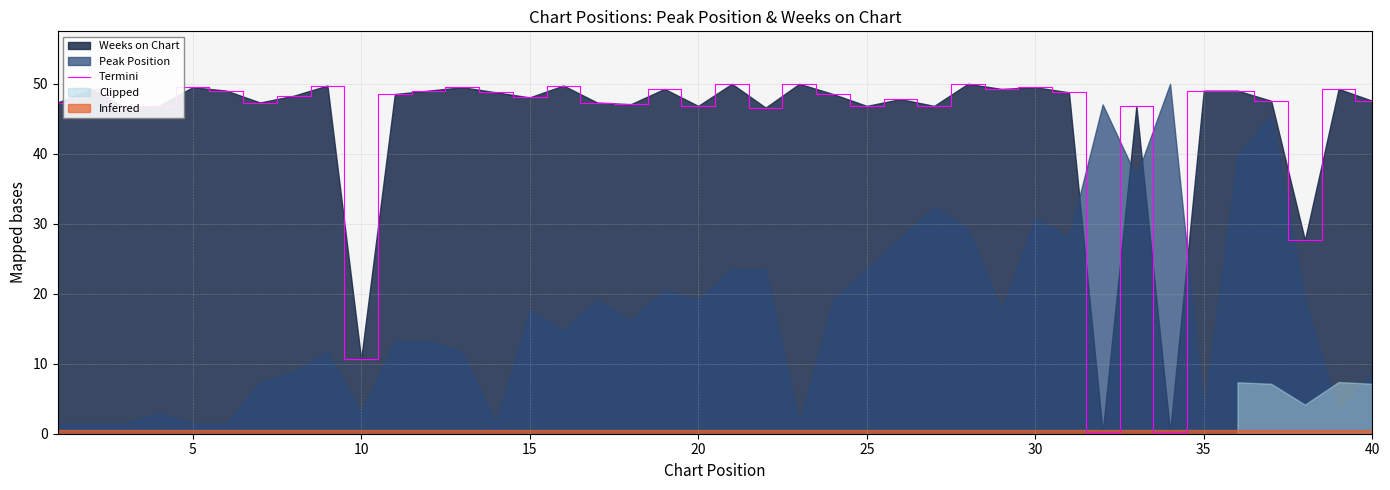

What is the highest value of the Termini series?

50.0